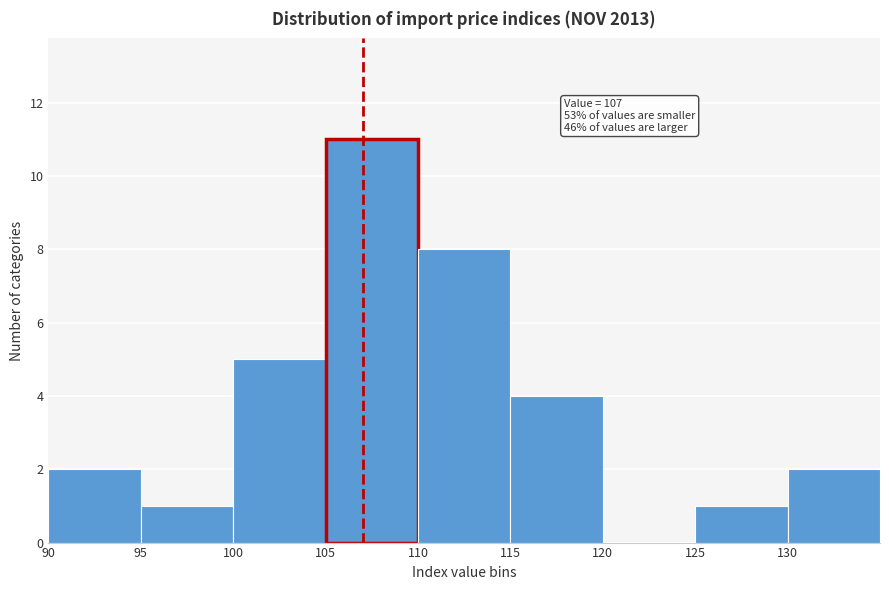

Over which range of the x-axis is the bar tallest?

105 to 110